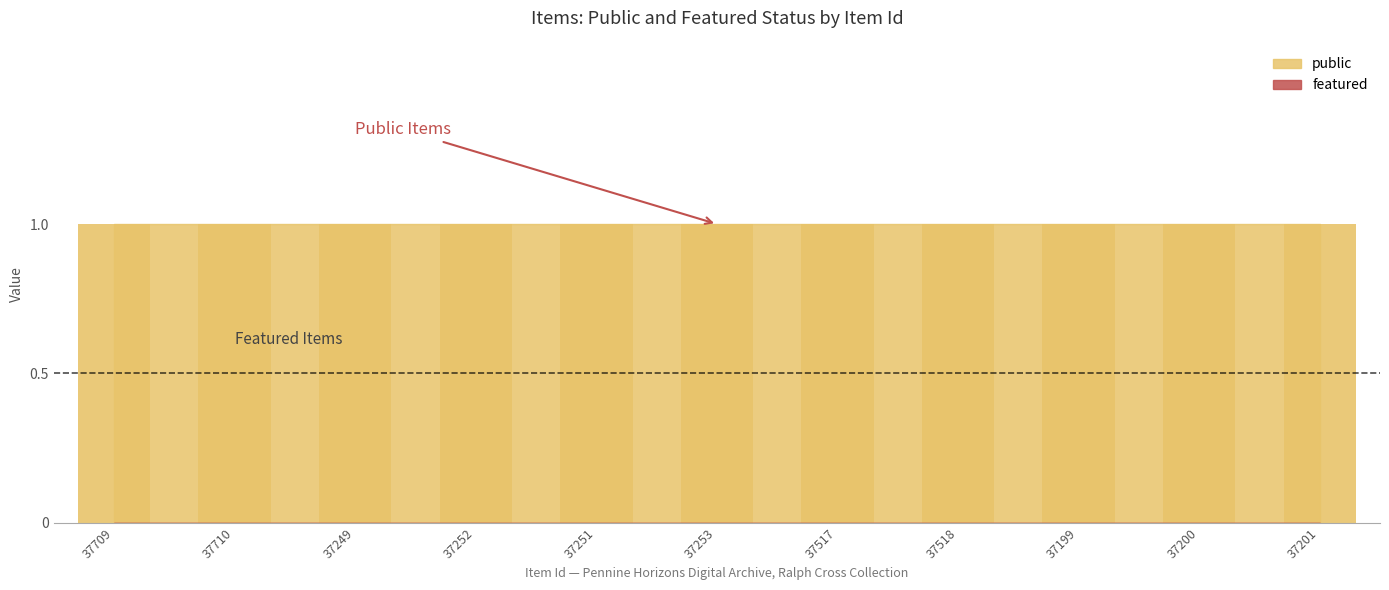

How many bars are there in total?

22